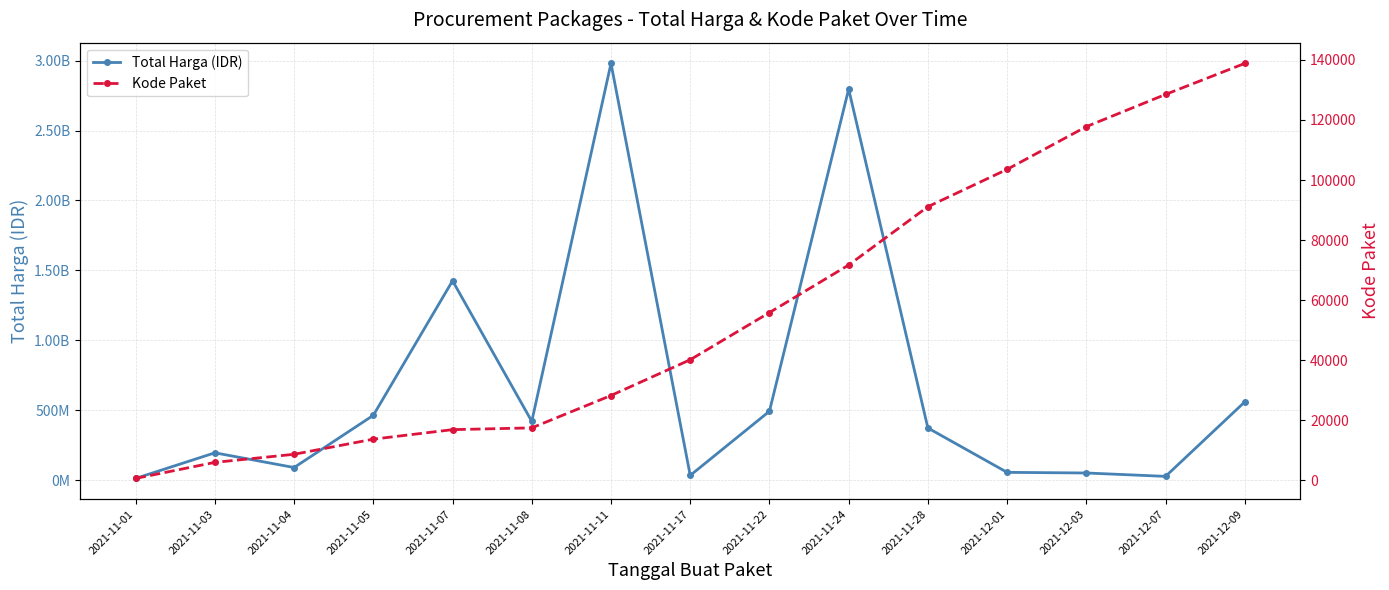

What are all the series names shown in the legend?

Total Harga (IDR), Kode Paket